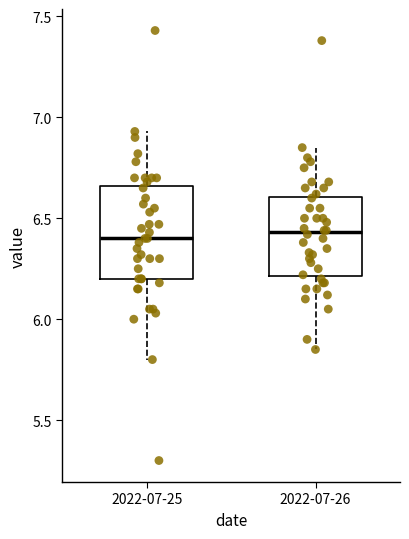

Reading left to right, read every box against the y-axis: the position of its median line, the range the box covers, and the ends of its whiskers. The values are not printed on the chart, so give them approximately, as read against the axis.

2022-07-25: median 6.40, box 6.20 to 6.65, whiskers 5.80 to 6.95
2022-07-26: median 6.45, box 6.20 to 6.60, whiskers 5.85 to 6.85